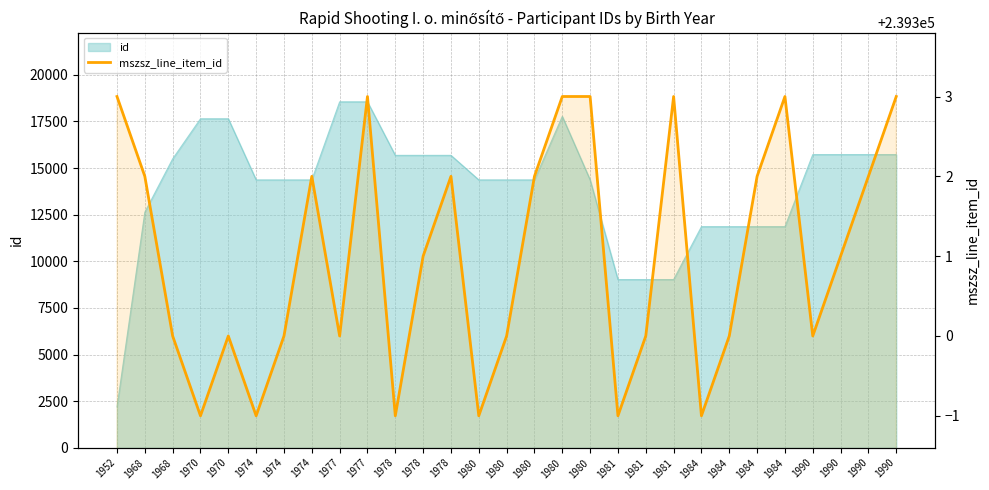

Does the chart display data point markers on the line(s)?

No